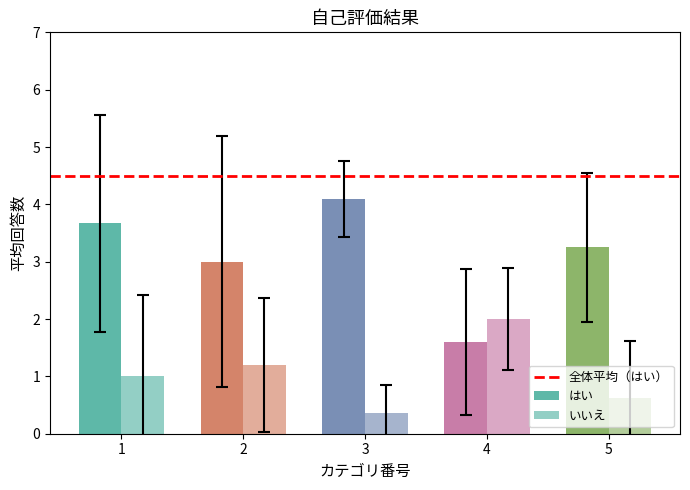

Are the bars grouped side by side (vs. stacked)?

Yes